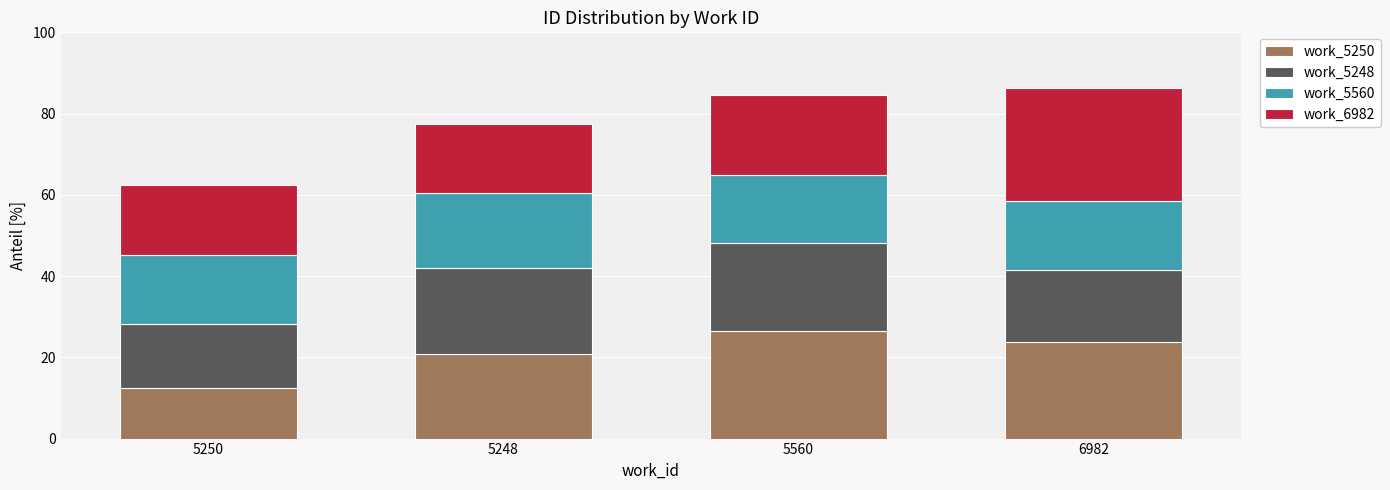

What is the total value across all series at 6982?

86.3